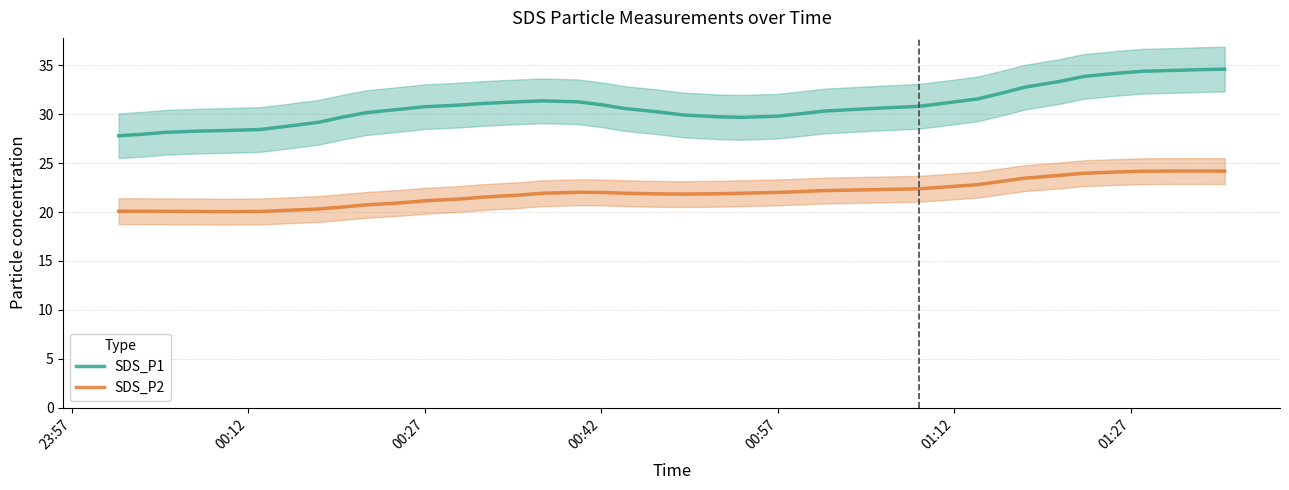

What is the average value of the SDS_P2 series?

22.0